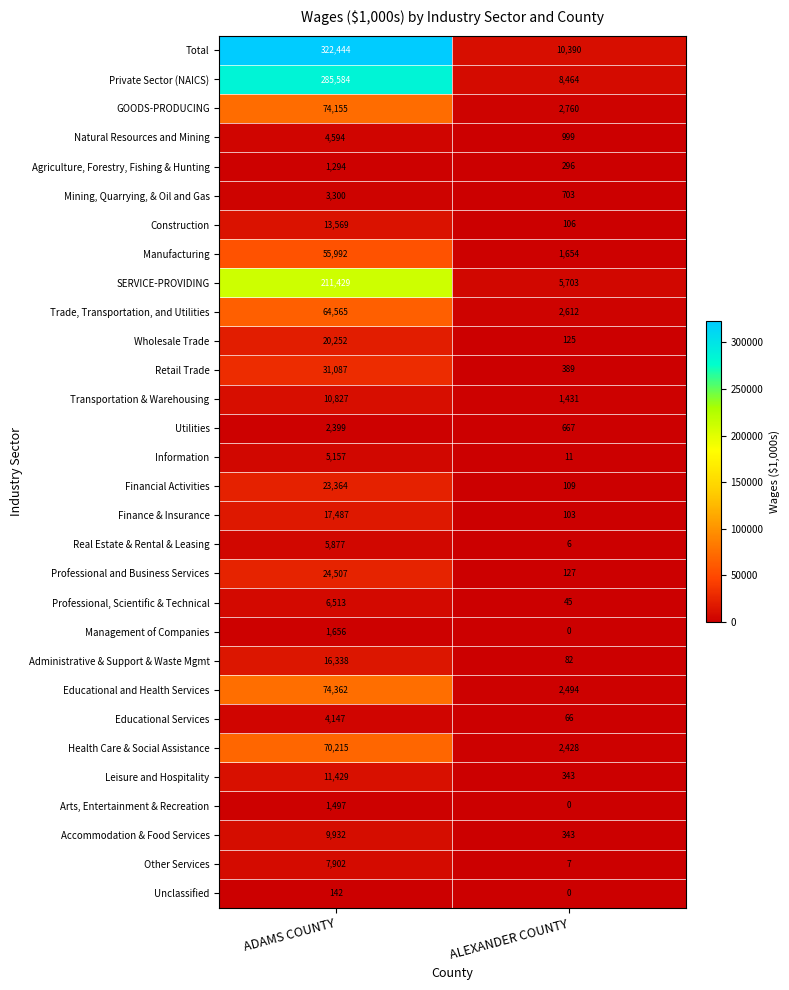

True or false: Natural Resources and Mining has a value of 4594 at ADAMS COUNTY.

True